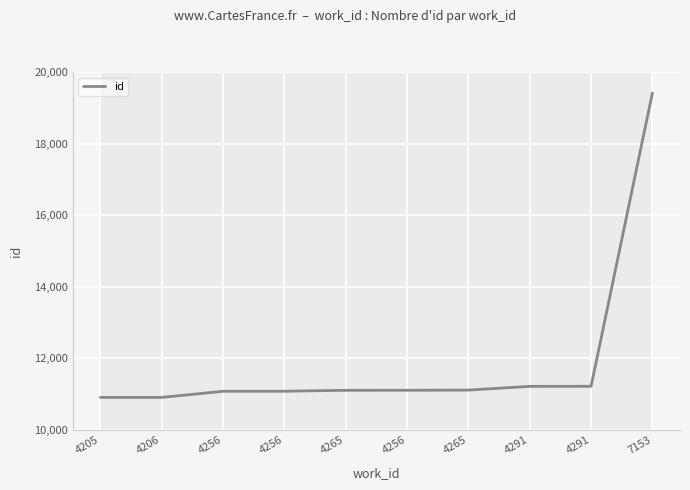

Rank the categories by value from highest to lowest.

7153, 4291, 4291, 4265, 4256, 4265, 4256, 4256, 4206, 4205